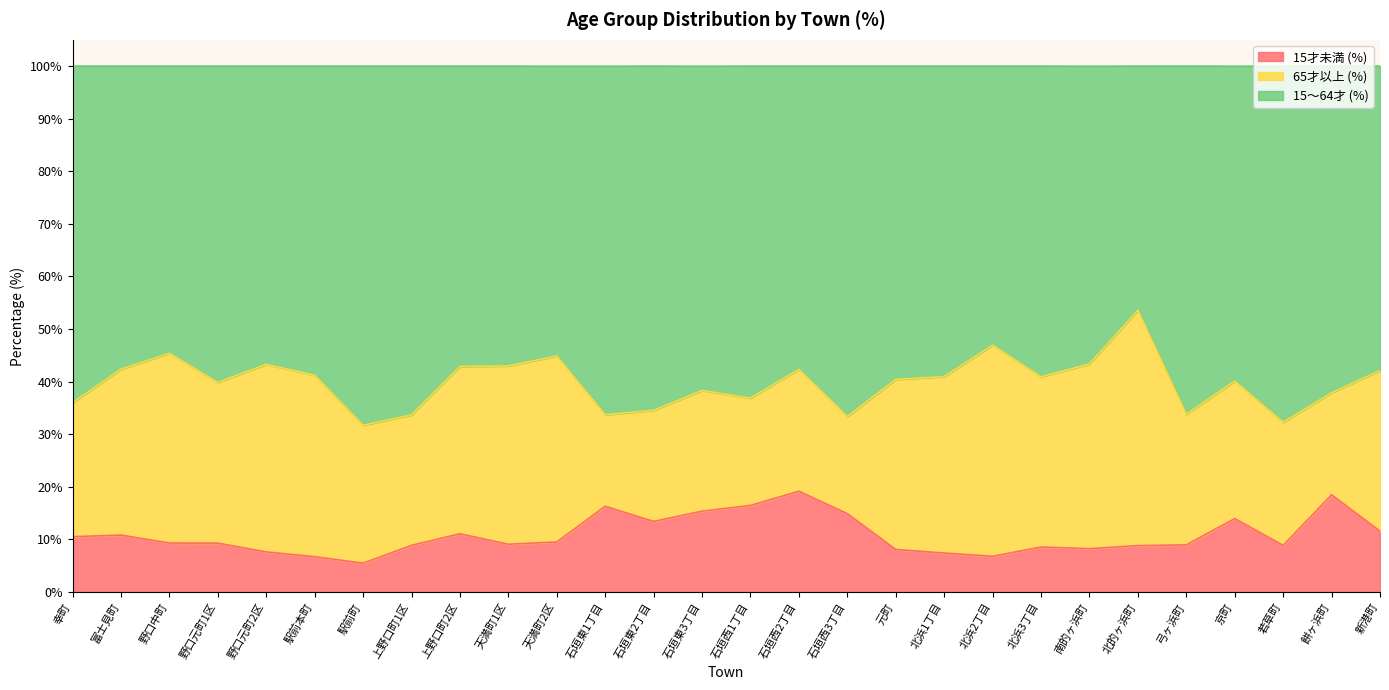

At which category does 15才未満 (%) reach its first local valley?

駅前町